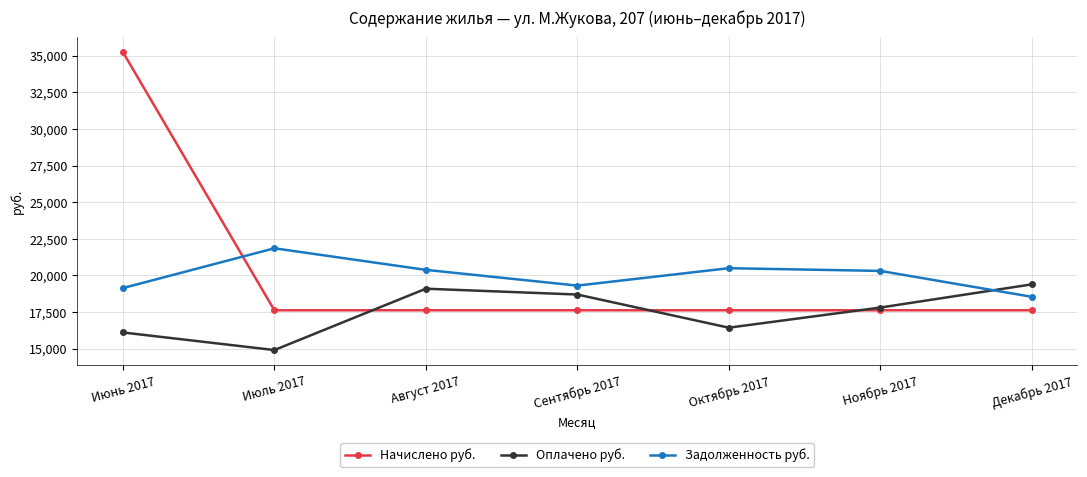

The value of Начислено руб. at Ноябрь 2017 is 9429.3. True or false?

False